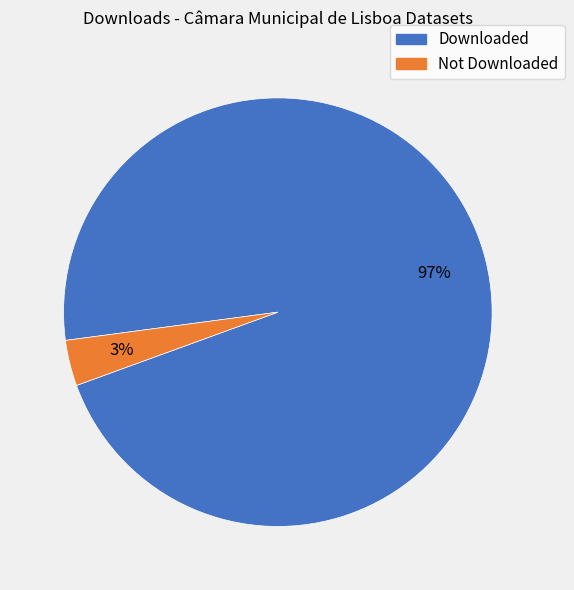

To the nearest percent, what is the average slice percentage?

50%